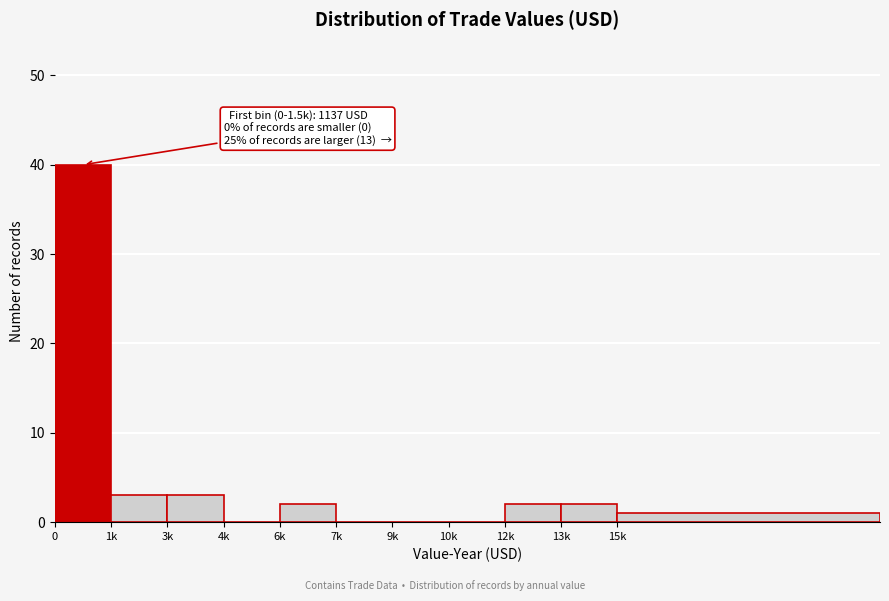

Reading right to left, list all the values displayed in this chart.

15k=1	13k=2	12k=2	10k=0	9k=0	7k=0	6k=2	4k=0	3k=3	1k=3	0=40